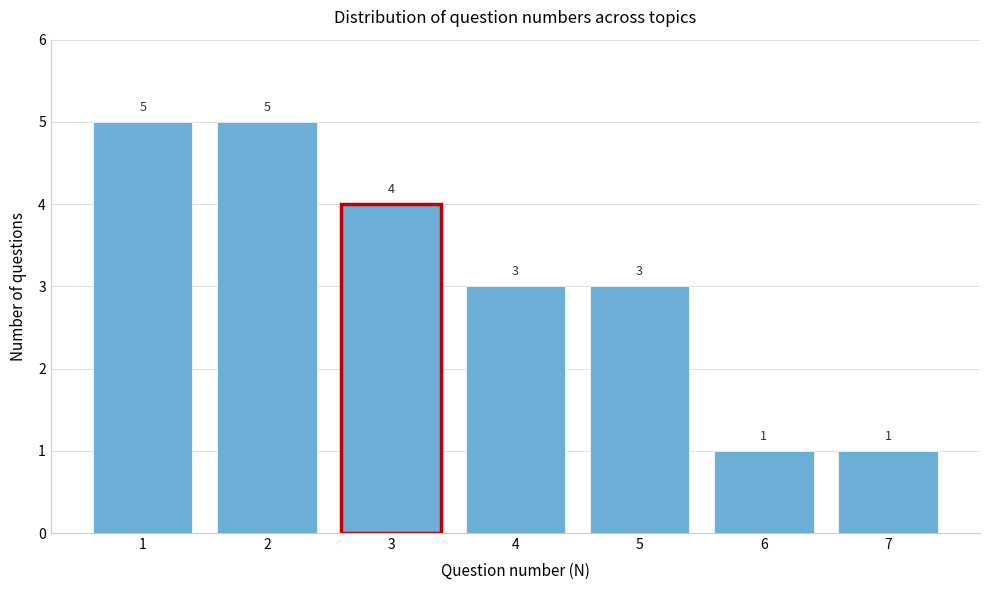

Reading left to right, list every bar in this chart as the range it spans on the x-axis followed by its height.

0.5 to 1.5: 5
1.5 to 2.5: 5
2.5 to 3.5: 4
3.5 to 4.5: 3
4.5 to 5.5: 3
5.5 to 6.5: 1
6.5 to 7.5: 1